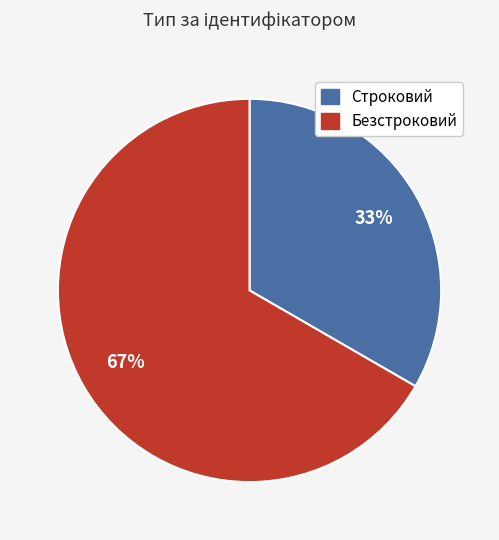

Which has a higher value, Безстроковий or Строковий?

Безстроковий